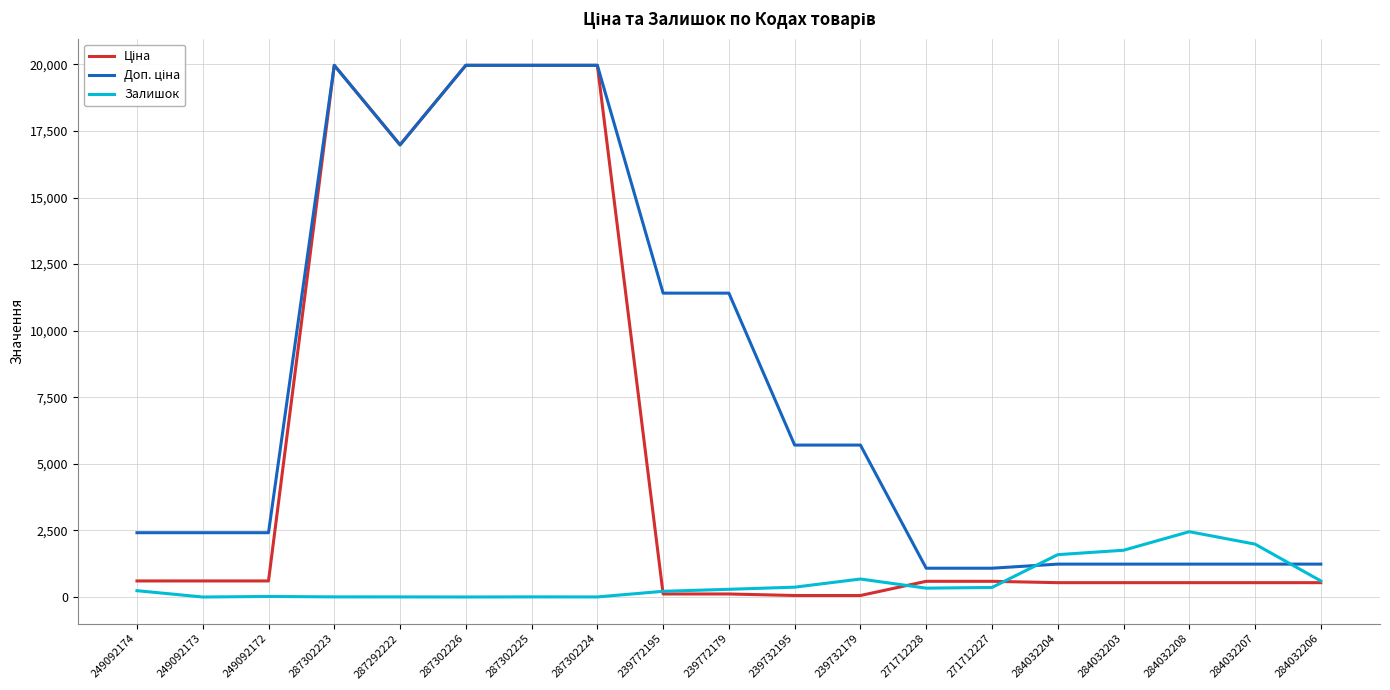

True or false: Залишок has a value of 1986.0 at 284032207.

True